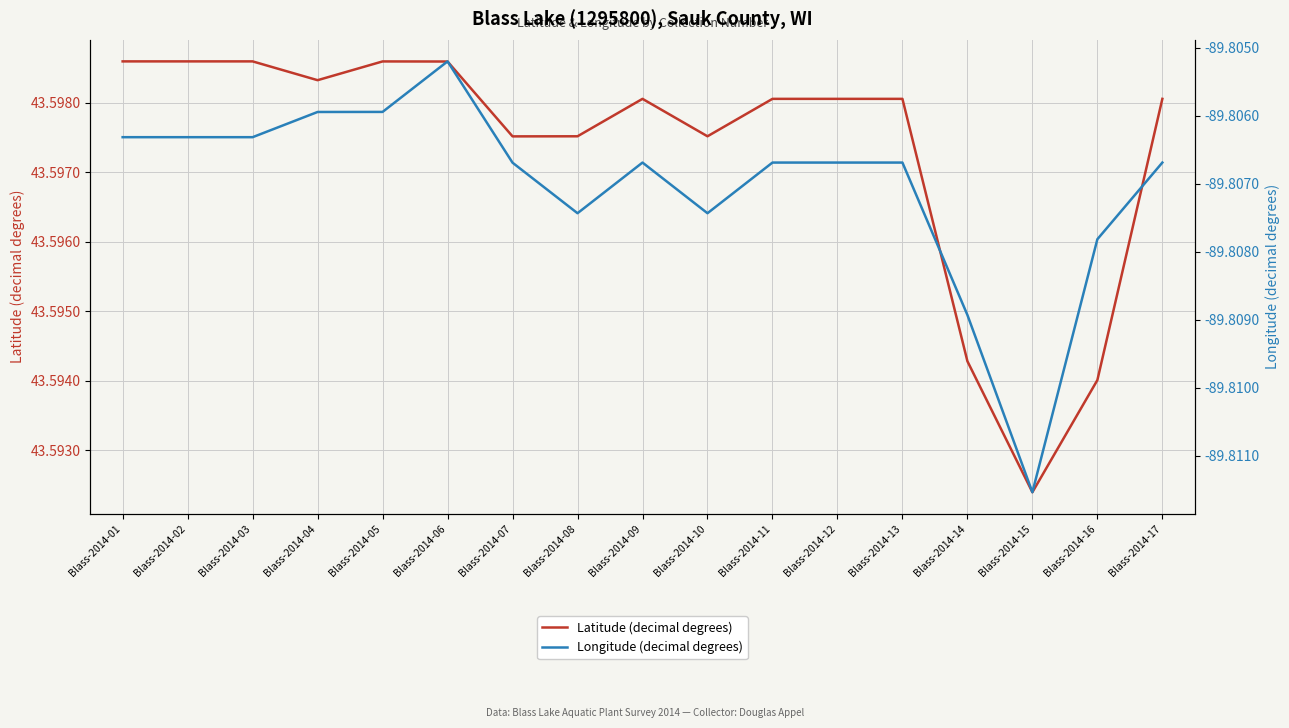

What is the total value across all series at Blass-2014-05?

-46.2